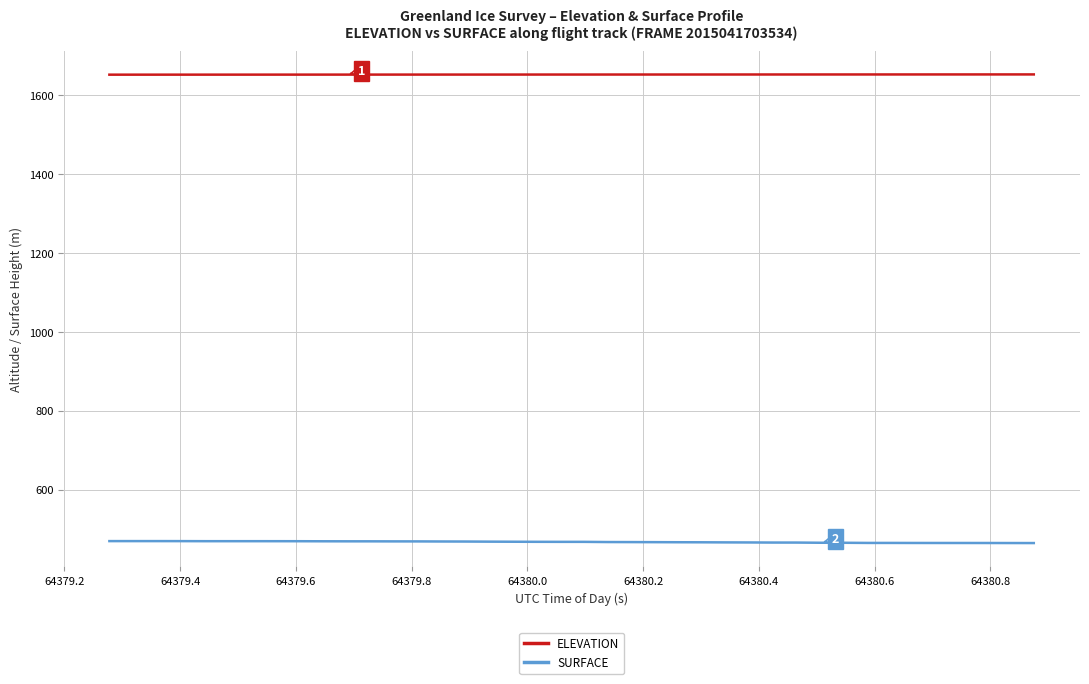

Which series has the largest total across all categories?

ELEVATION